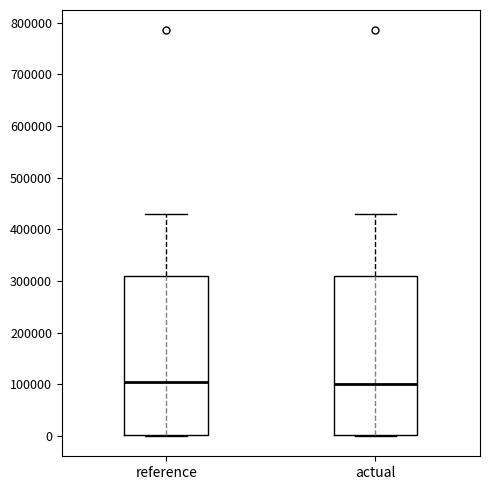

Reading left to right, transcribe this box plot: for each box, give where its median line is, the range the box spans, and where its two whiskers end, as read against the y-axis. The values are not printed on the chart, so give them approximately, as read against the axis.

reference: median 110000, box 0 to 310000, whiskers 0 to 430000
actual: median 100000, box 0 to 310000, whiskers 0 to 430000